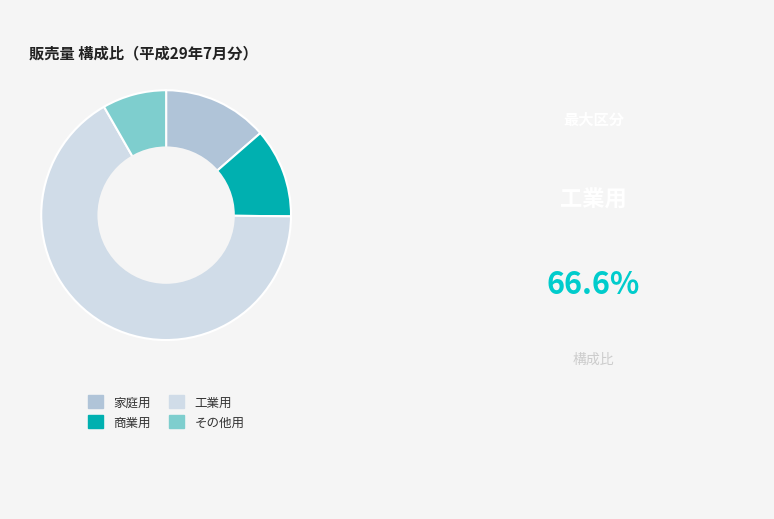

Which slice is the smallest?

その他用